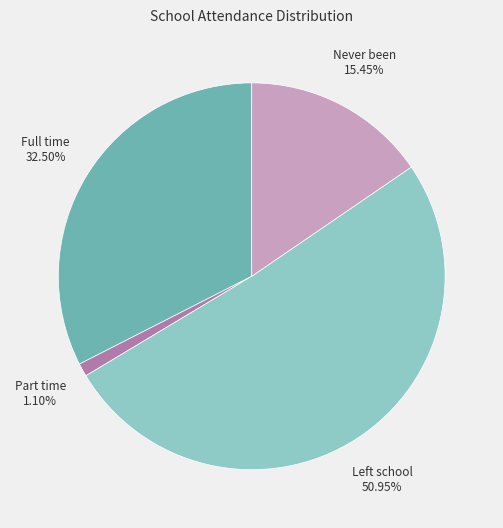

Is there a majority slice in this chart?

Yes